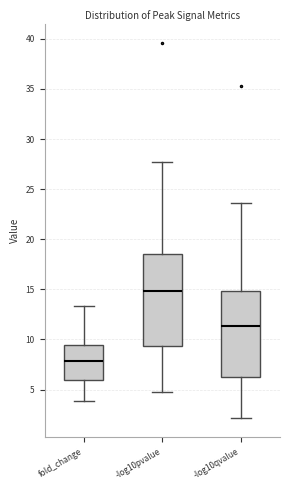

Where does the median line of the box for -log10qvalue sit on the y-axis? The values are not printed on the chart, so give them approximately, as read against the axis.

11.5